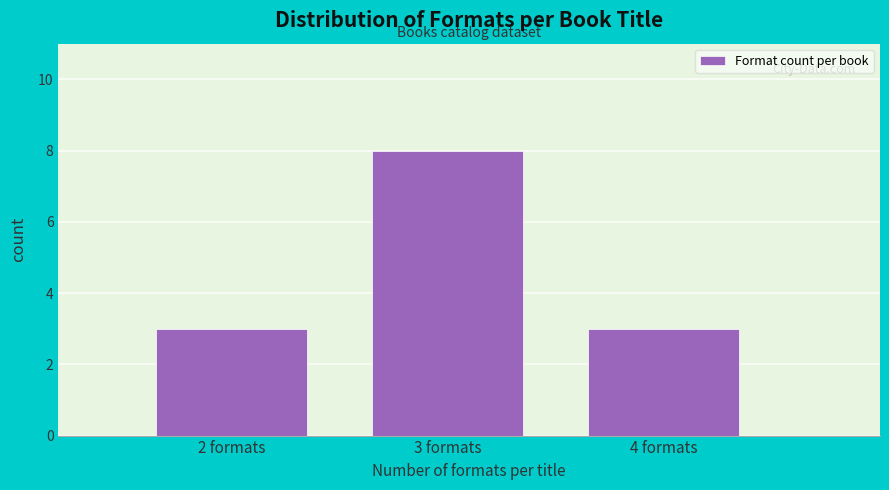

Reading left to right, extract all data points from this chart.

3	8	3